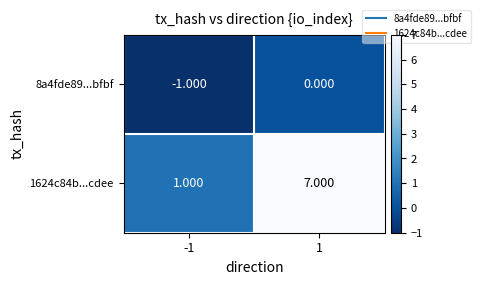

How many series are shown in this chart?

2